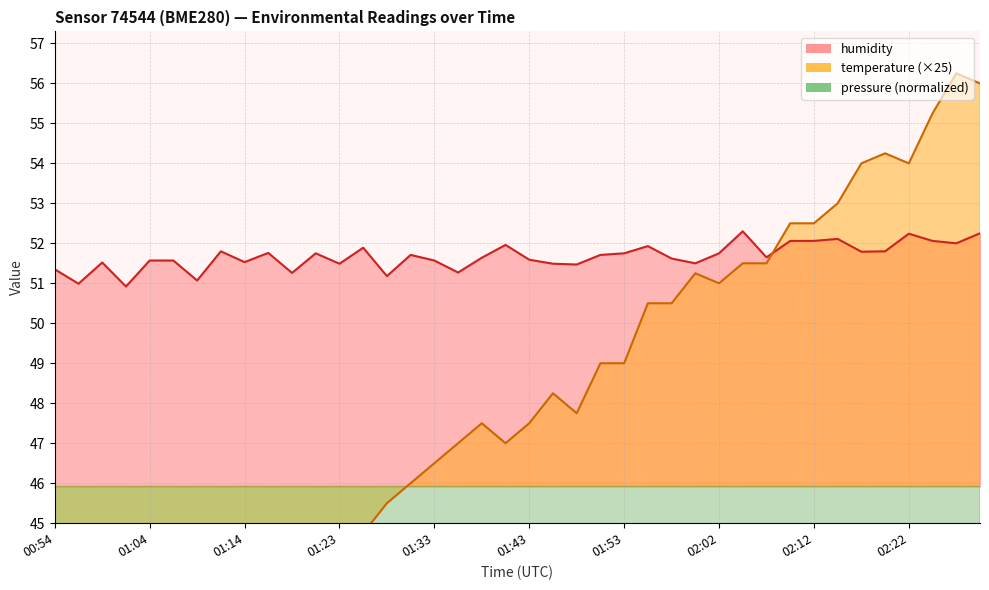

What is the label of the 9th point from the left?

01:14